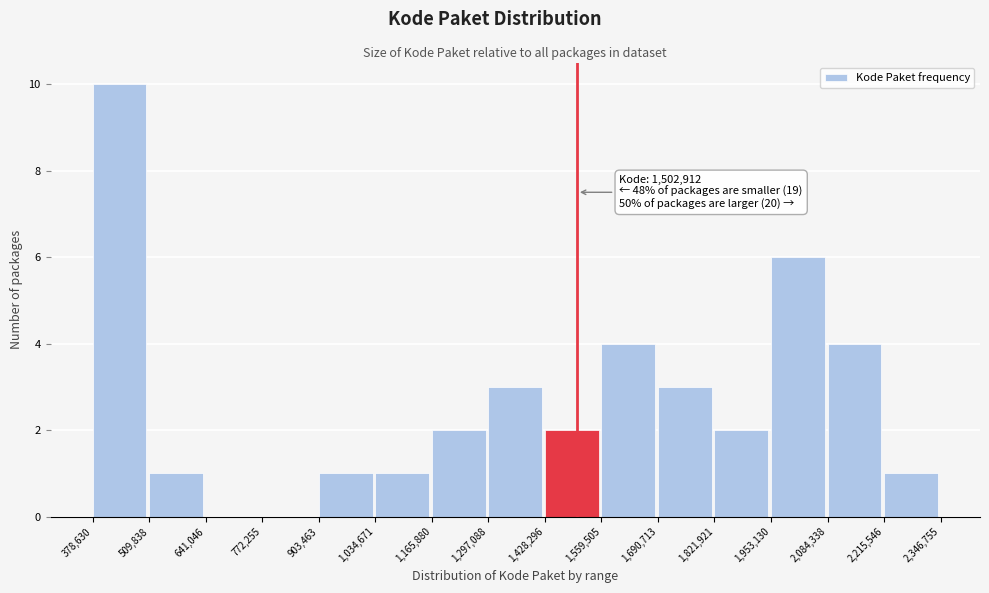

Over which range of the x-axis is the bar tallest?

378,630 to 509,838